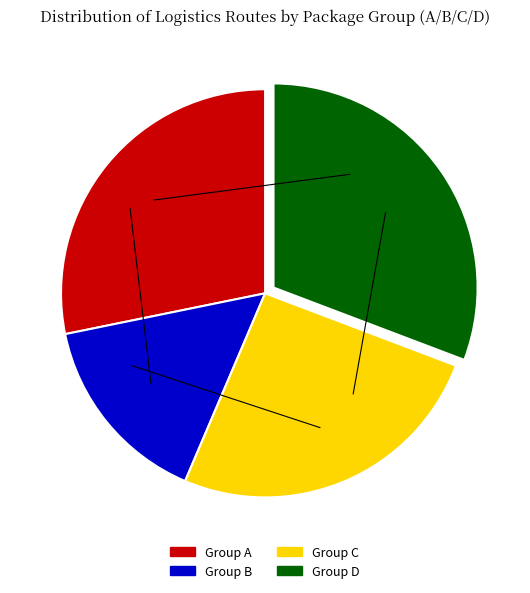

Is C the majority of the pie?

No